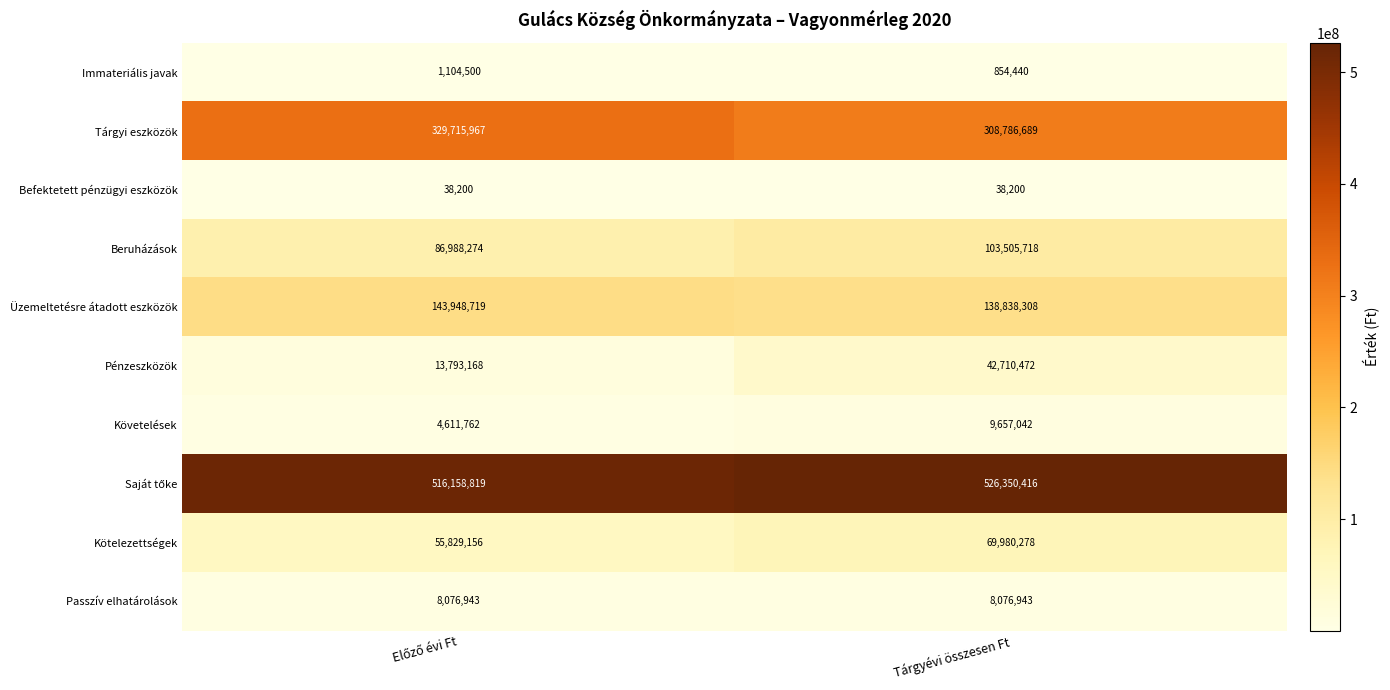

At which label is Üzemeltetésre átadott eszközök closest to 141393513?

Tárgyévi összesen Ft